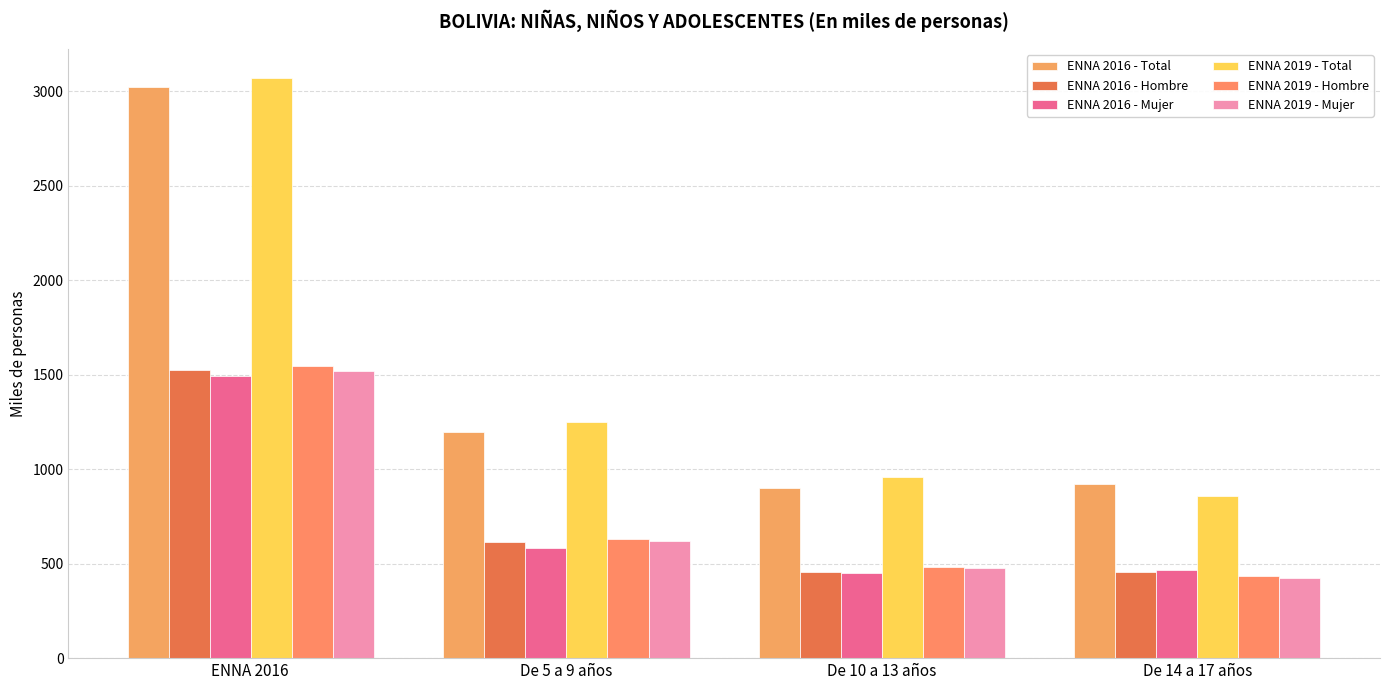

What are all the series names shown in the legend?

ENNA 2016 - Total, ENNA 2016 - Hombre, ENNA 2016 - Mujer, ENNA 2019 - Total, ENNA 2019 - Hombre, ENNA 2019 - Mujer